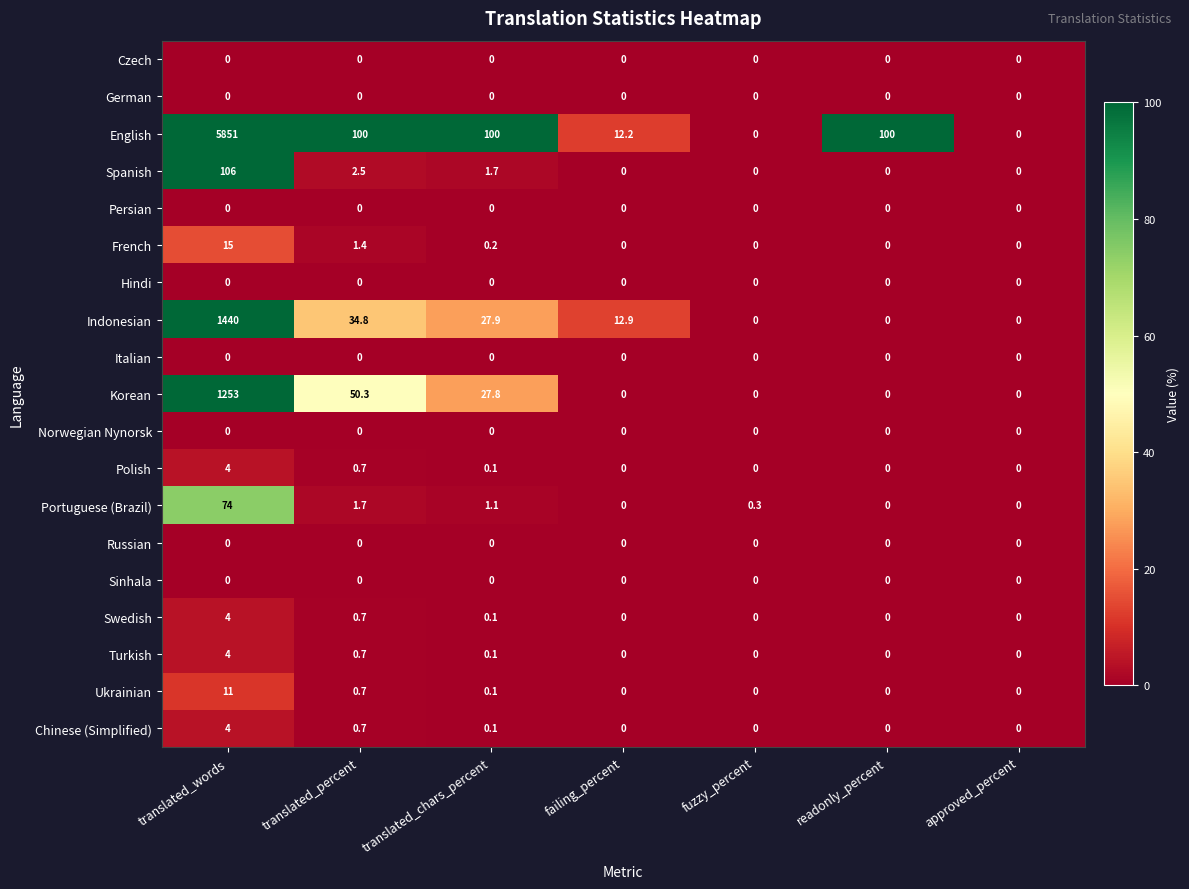

How many data points does each series have?

7